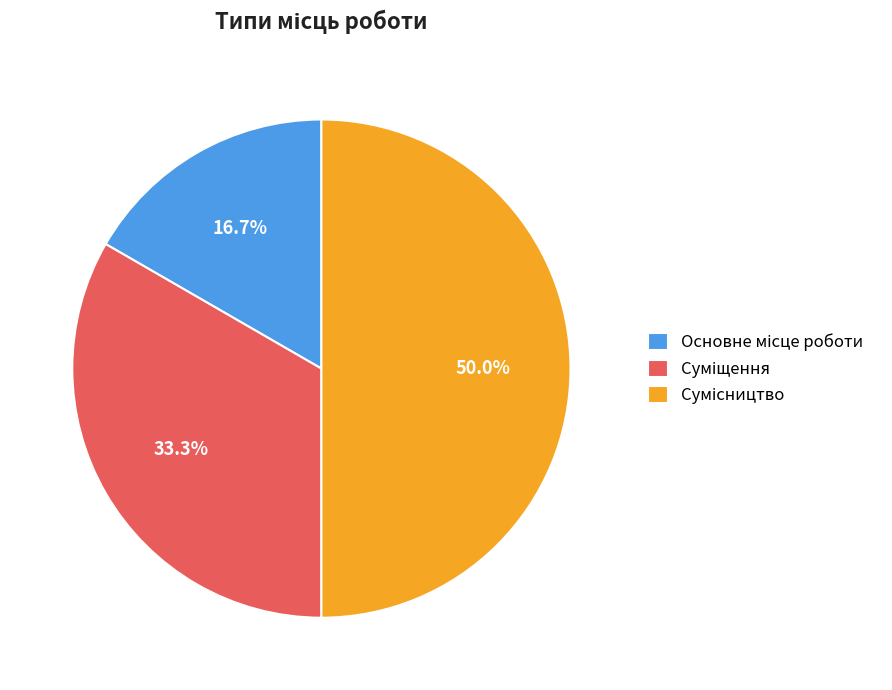

How many segments does this pie chart have?

3